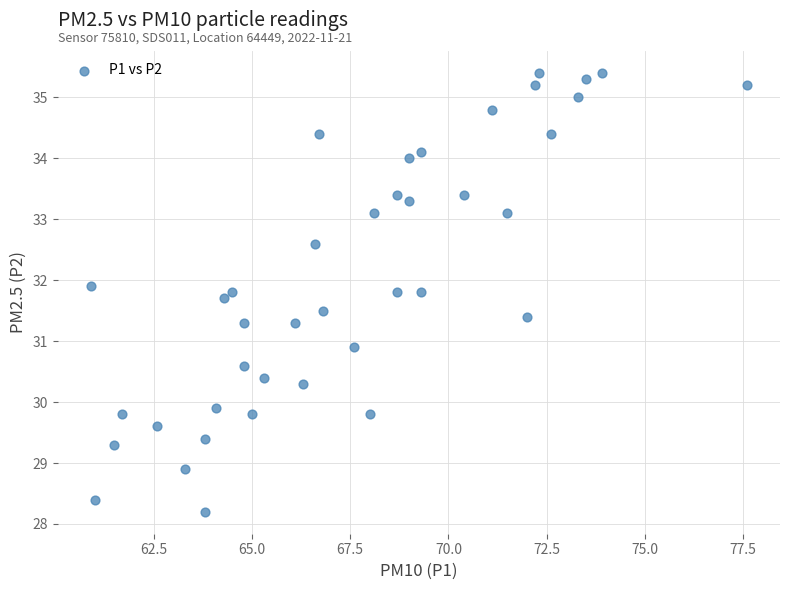

What is the range of Y values (max minus min)?

7.2